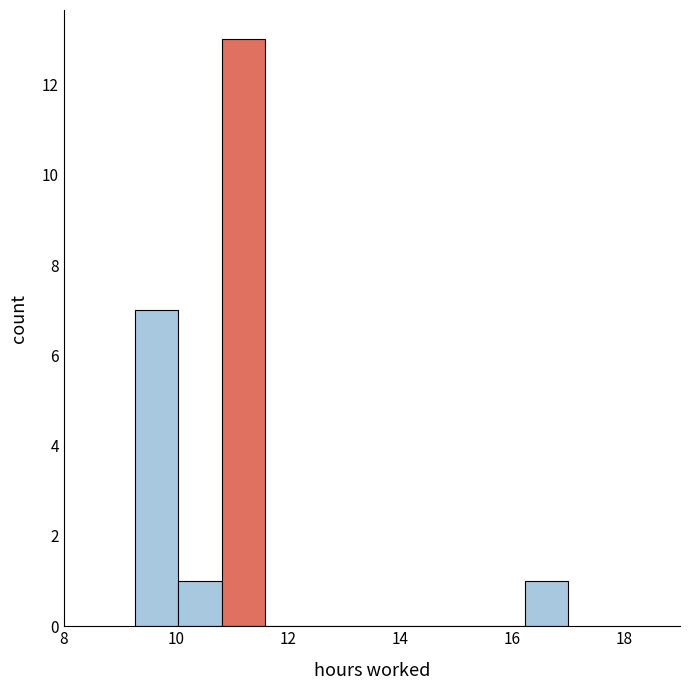

Read against the x-axis, roughly where is the centre of the tallest bar?

11.2